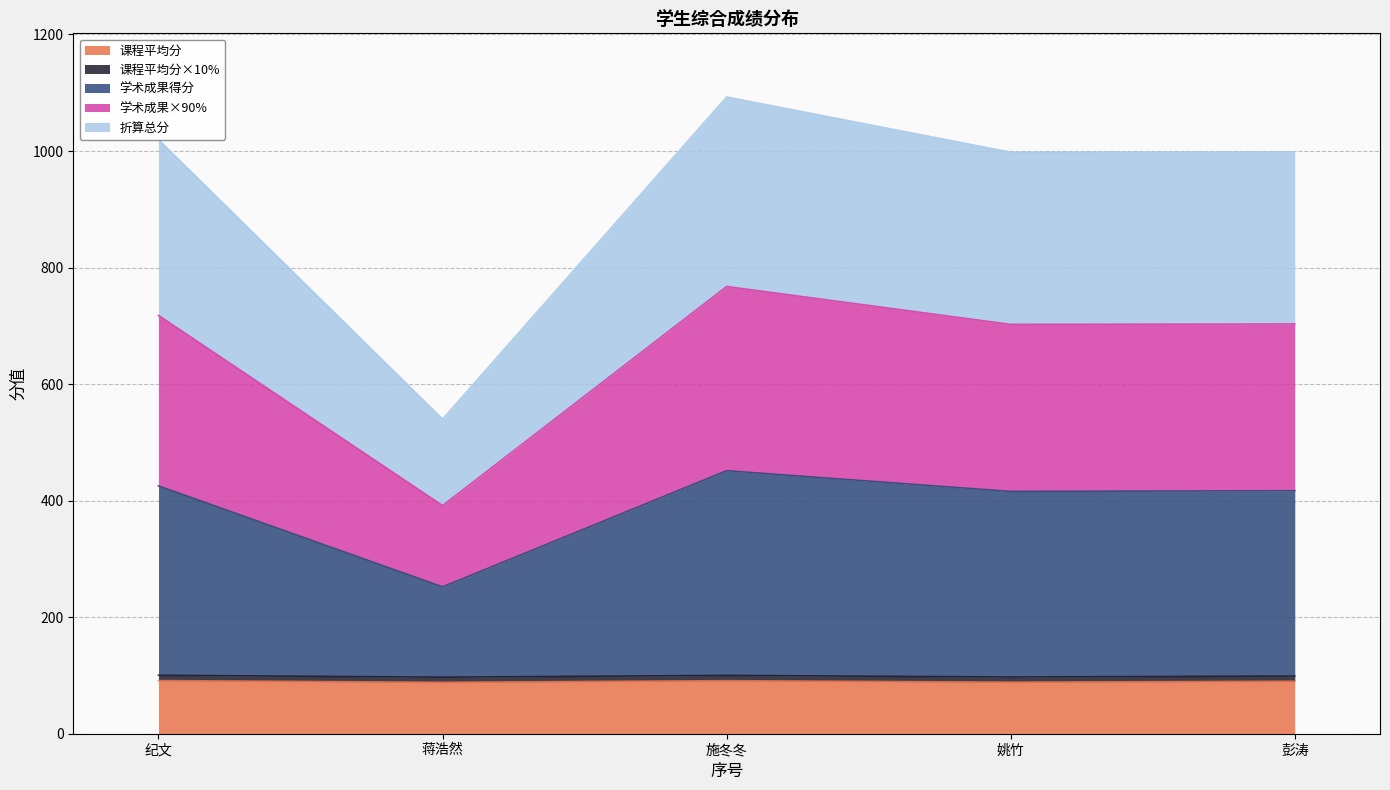

How many lines are shown in the chart?

5